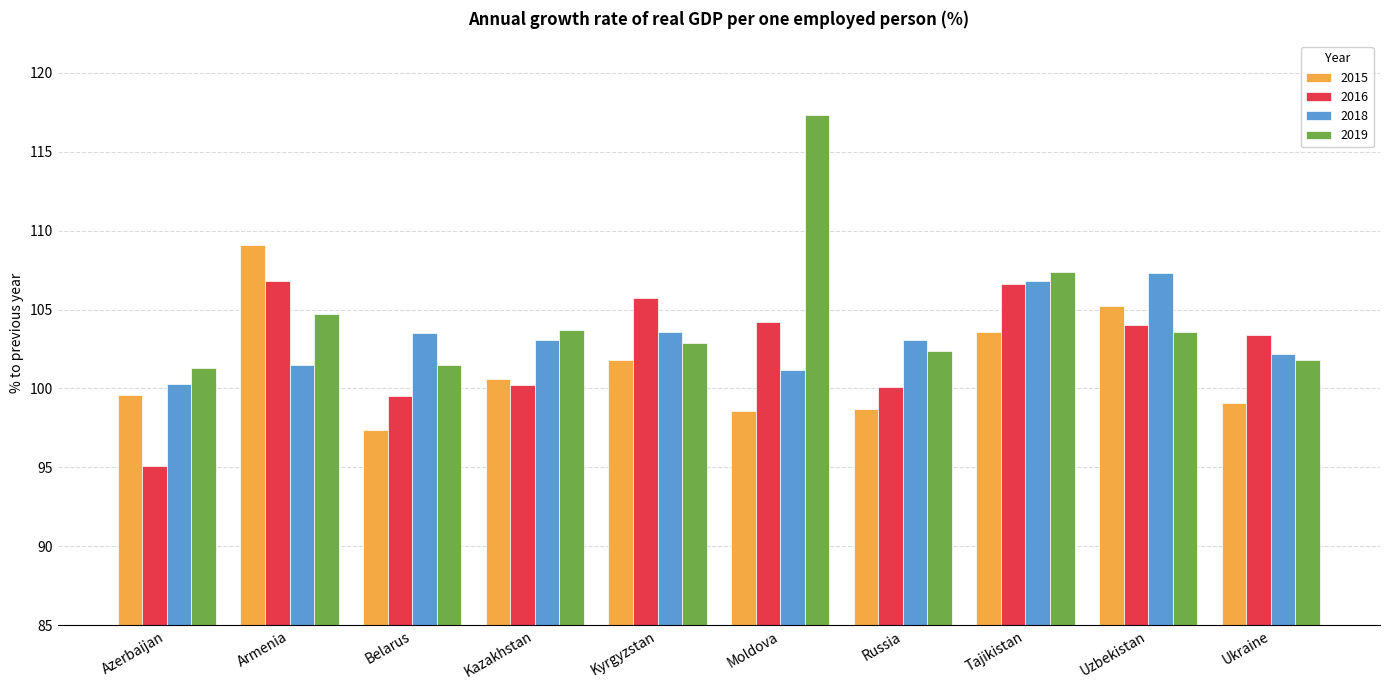

Which series has the widest spread of values?

2019